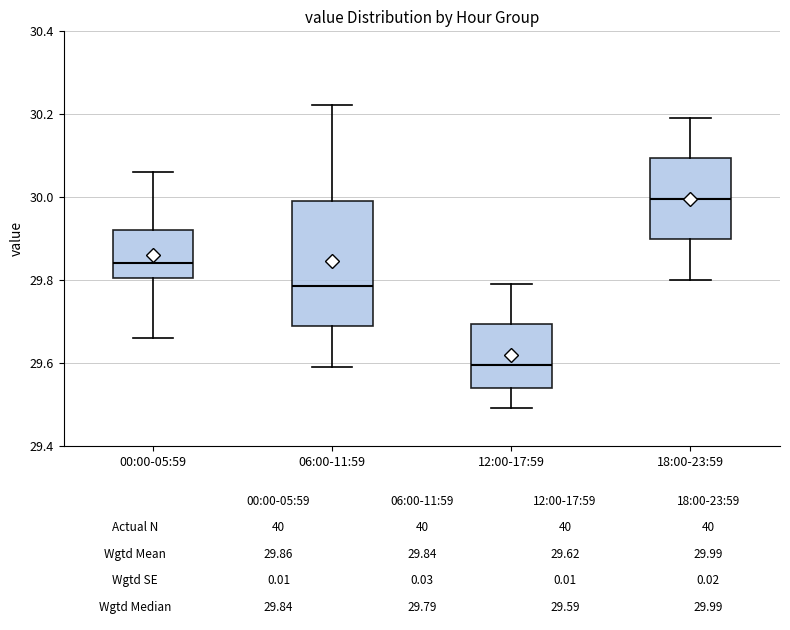

Which box is the tallest, from its lower edge to its upper edge?

06:00-11:59